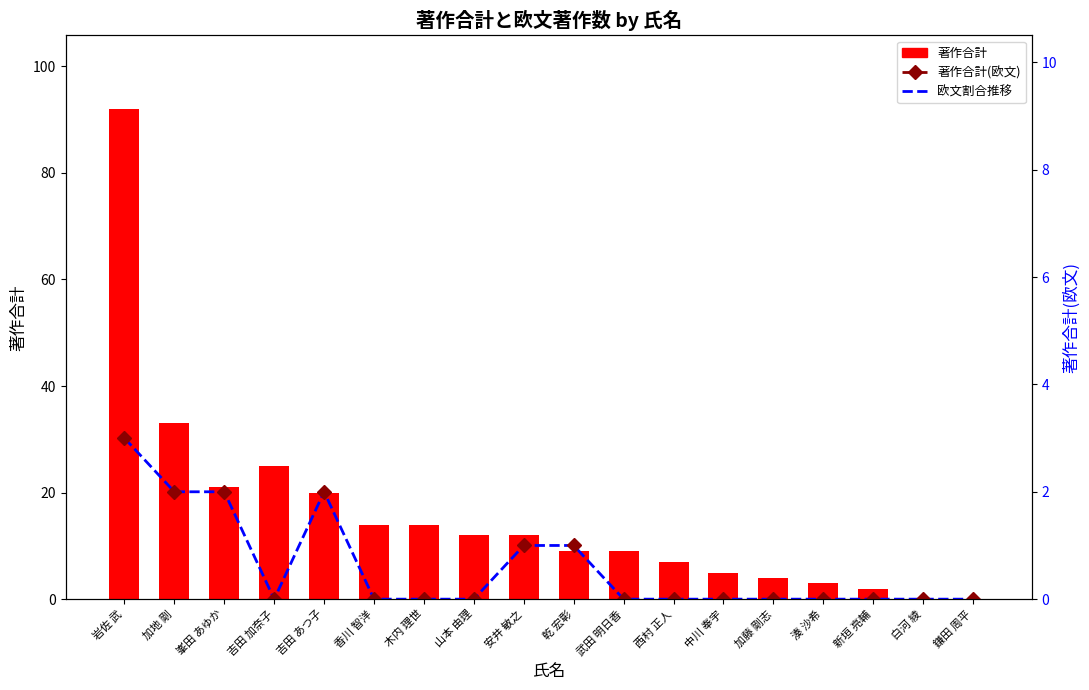

How many data points does each series have?

18